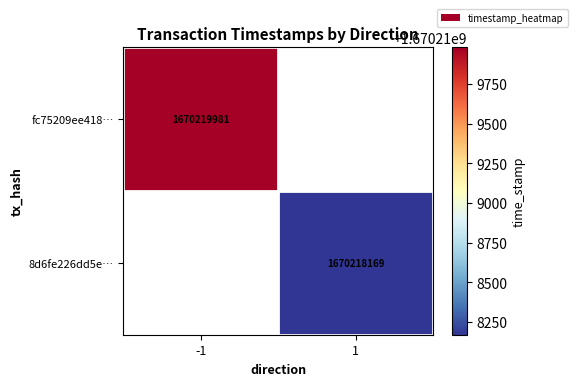

Which has a higher value, 1 or -1?

-1